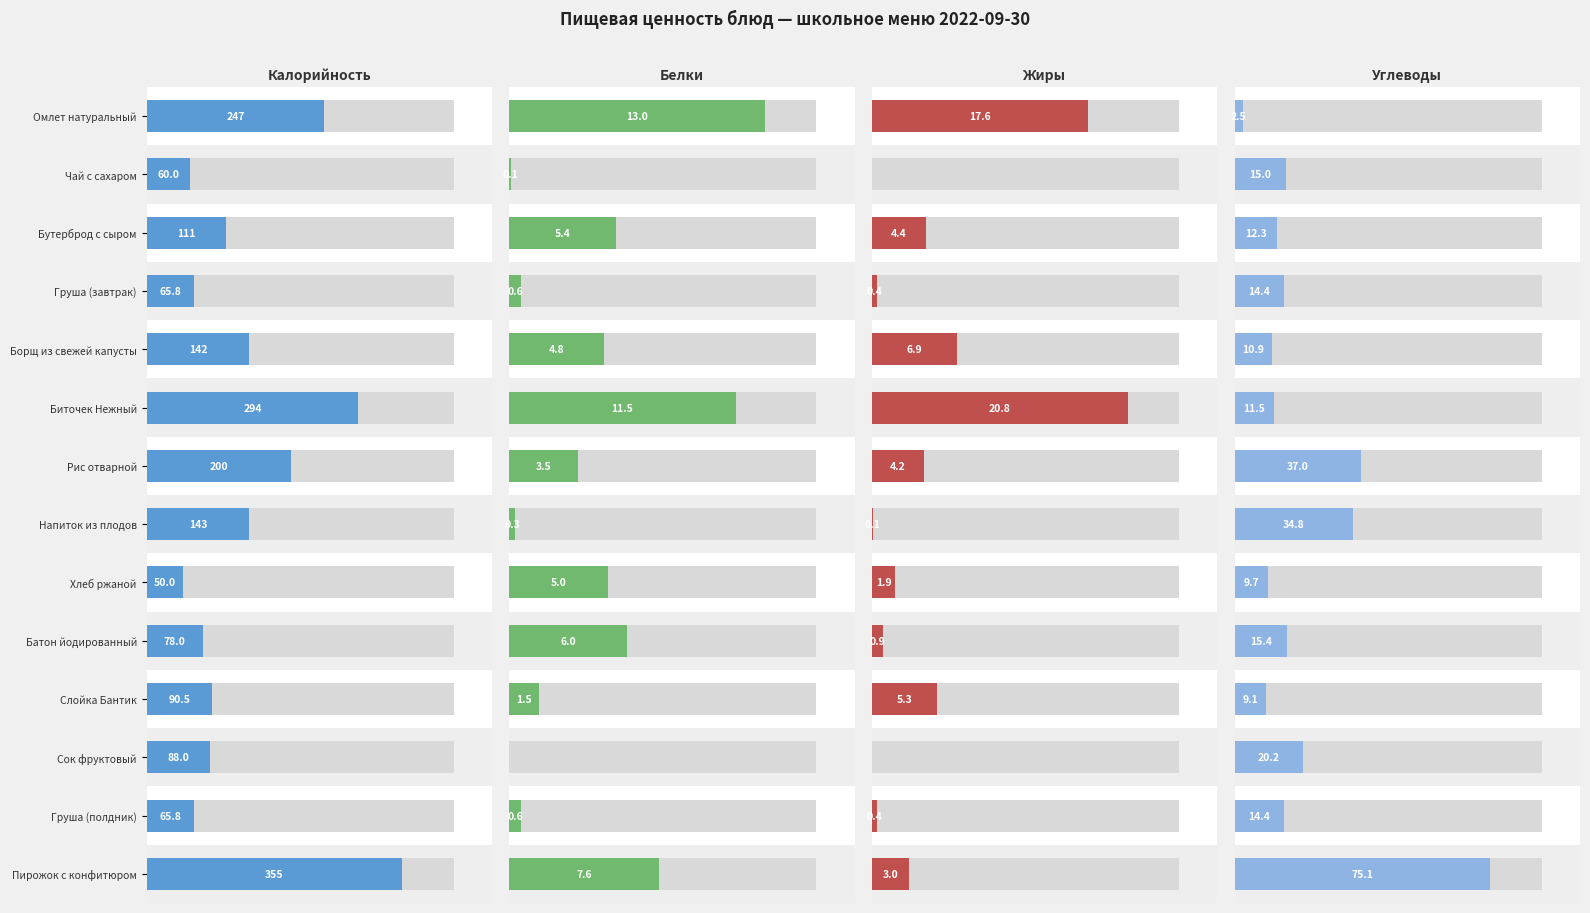

Reading right to left, what are all the values shown in this chart?

Калорийность: 355.9	65.8	88.0	90.5	78.0	50.0	143.0	200.7	294.7	142.5	65.8	111.1	60.0	247.2
Белки: 7.6	0.6	0.0	1.5	6.0	5.0	0.3	3.5	11.5	4.8	0.6	5.4	0.1	13.0
Жиры: 3.0	0.4	0.0	5.3	0.9	1.9	0.1	4.2	20.8	6.9	0.4	4.4	0.0	17.6
Углеводы: 75.1	14.4	20.2	9.1	15.4	9.7	34.8	37.0	11.5	10.9	14.4	12.3	15.0	2.5